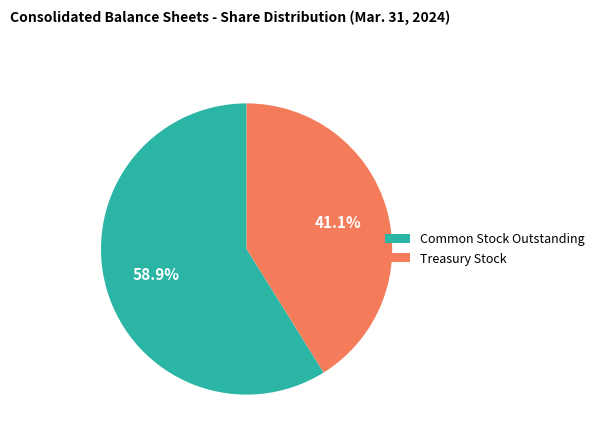

Which slice is the smallest?

Treasury Stock